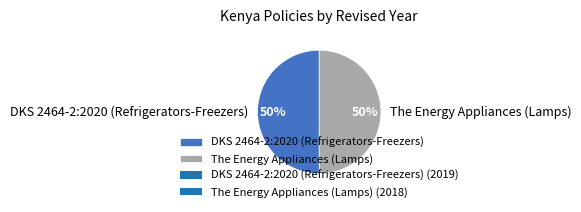

What percentage is the DKS 2464-2:2020 (Refrigerators-Freezers) slice, to the nearest percent?

50%